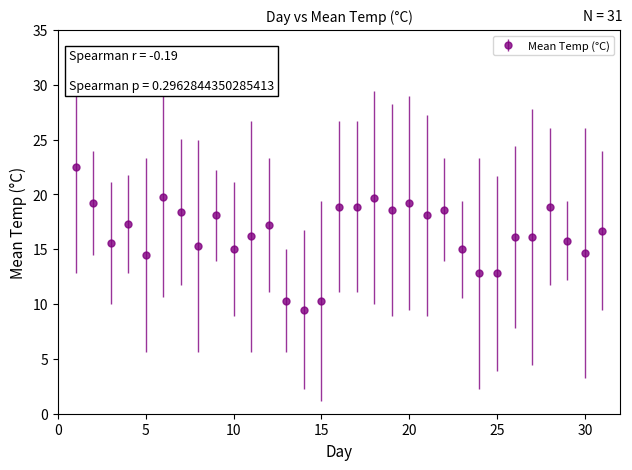

What is the value of the 13th point from the left?

10.3